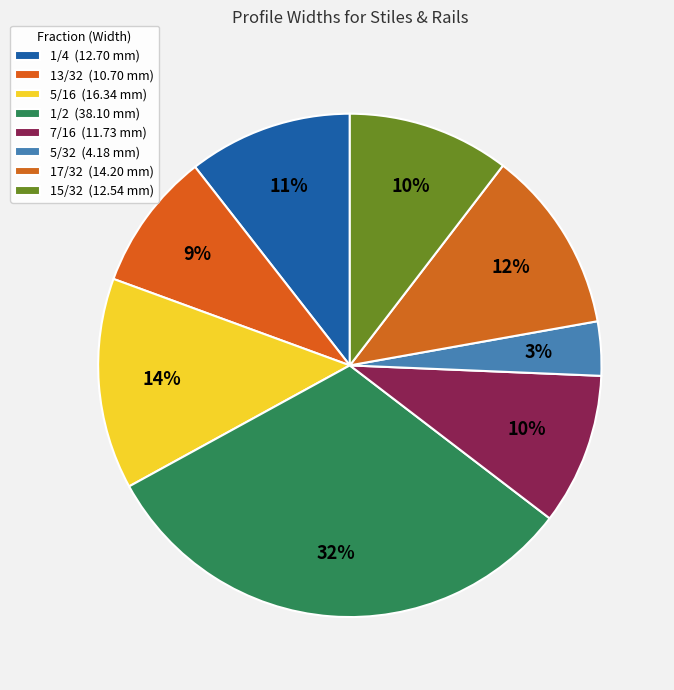

Which slice is the smallest?

5/32